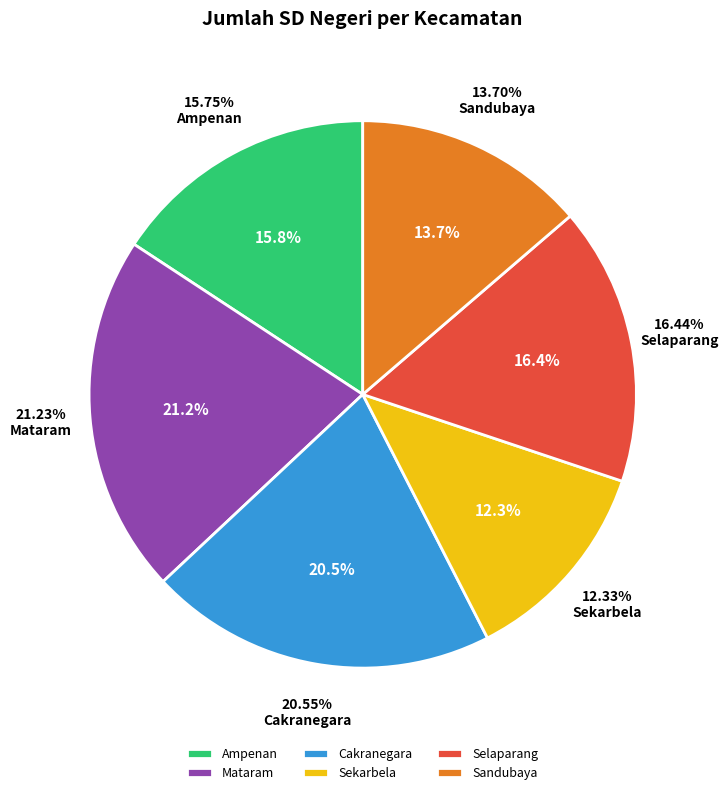

Count the number of slices in the pie.

6